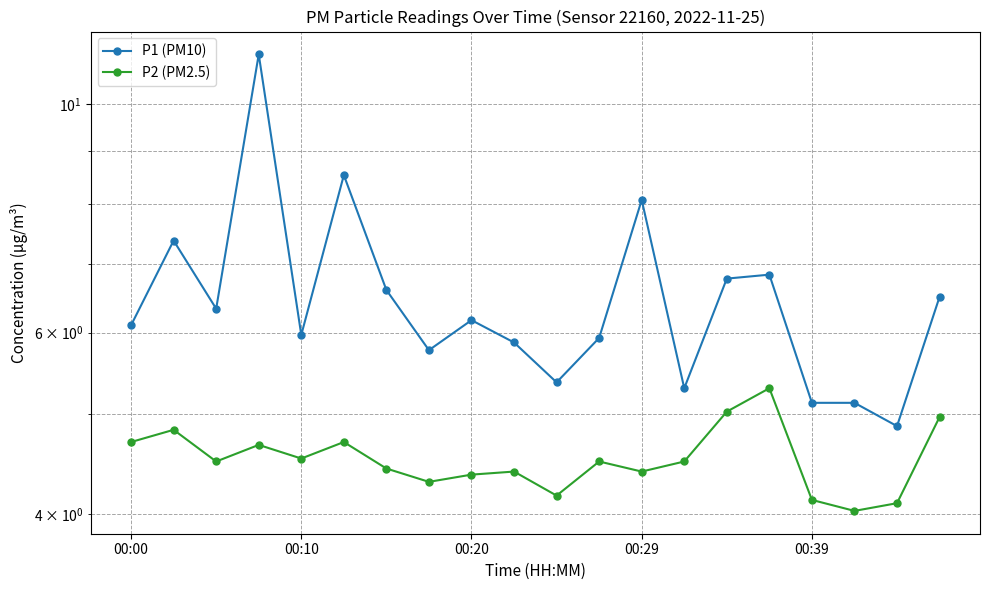

Rank the series by their average value, from lowest to highest.

P2 (PM2.5), P1 (PM10)